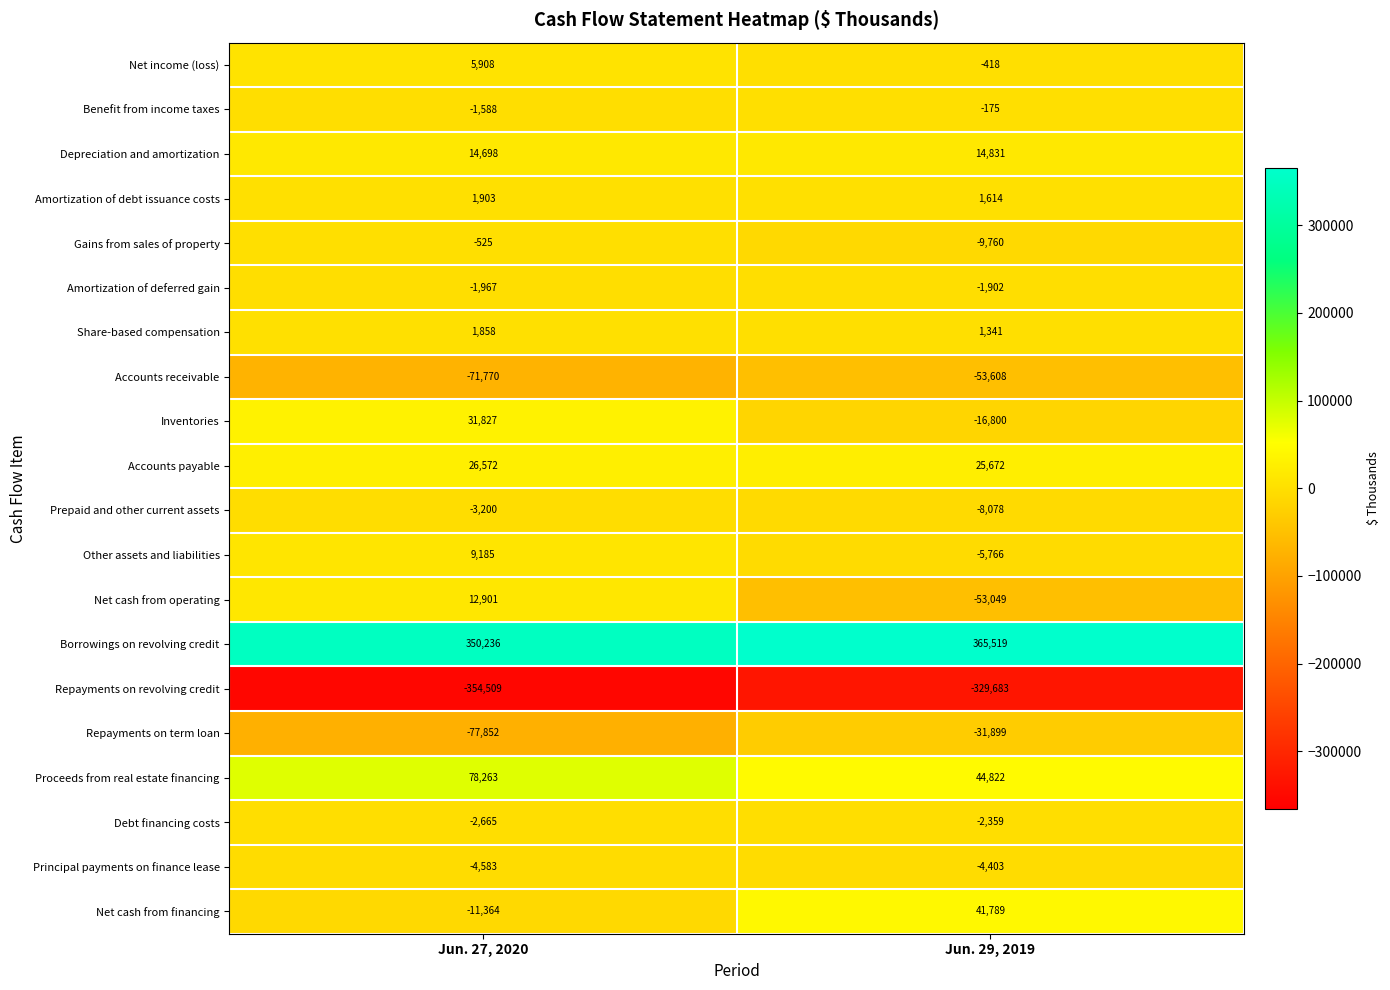

Between Jun. 27, 2020 and Jun. 29, 2019, which series saw the biggest shift?

Net cash from operating